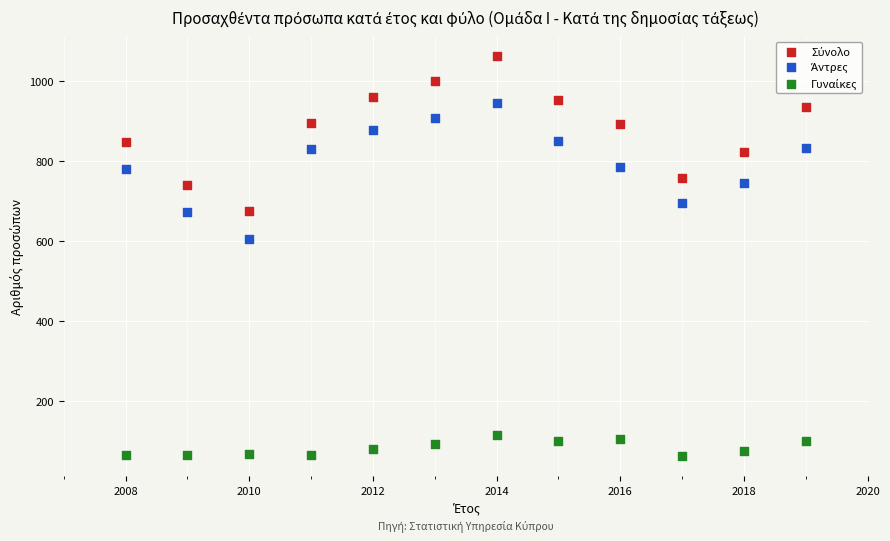

What is the X range (max minus min) for the scatter plot?

11